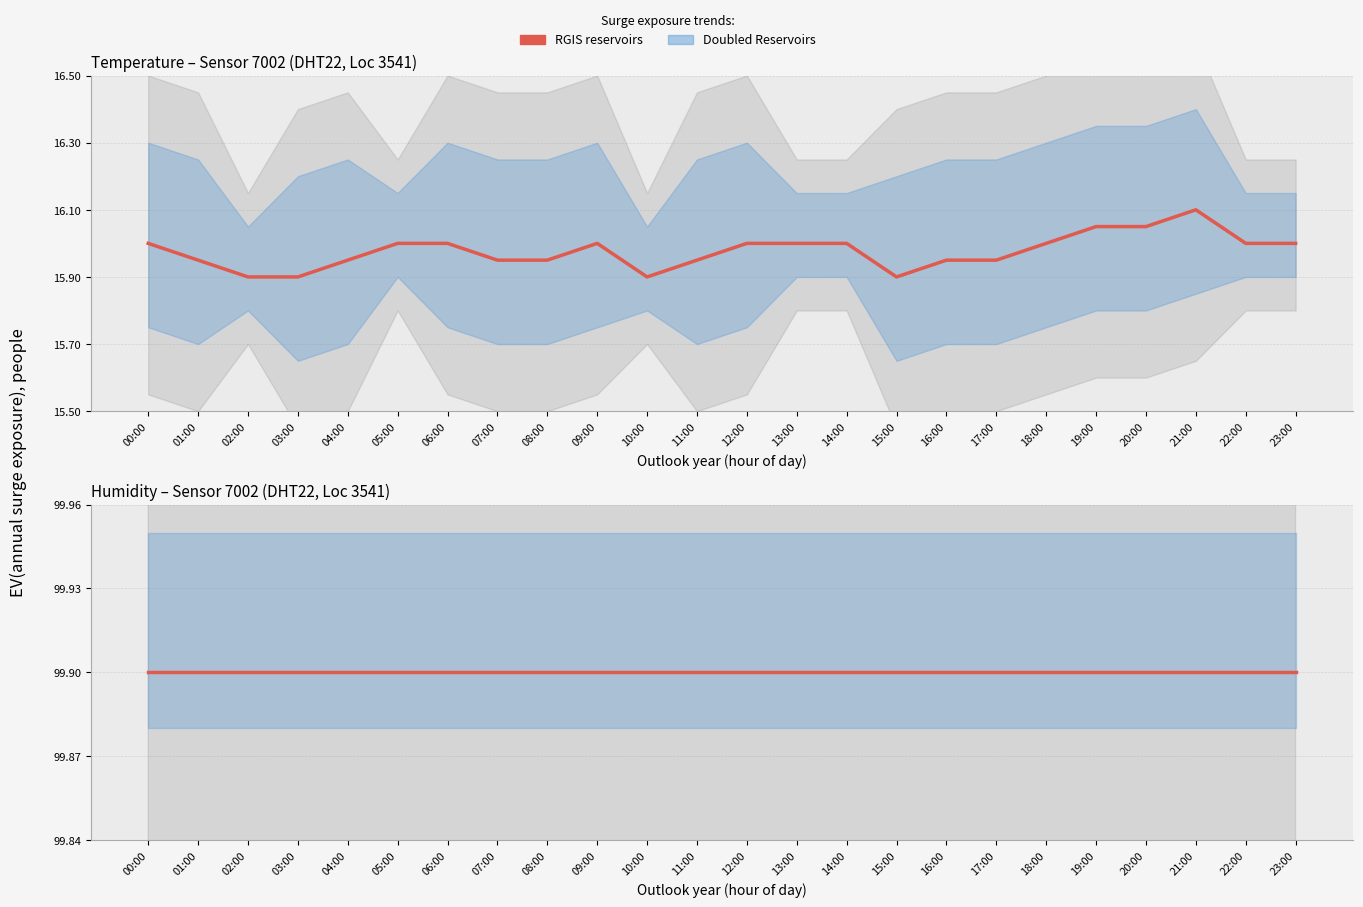

What is the smallest value displayed?

15.9